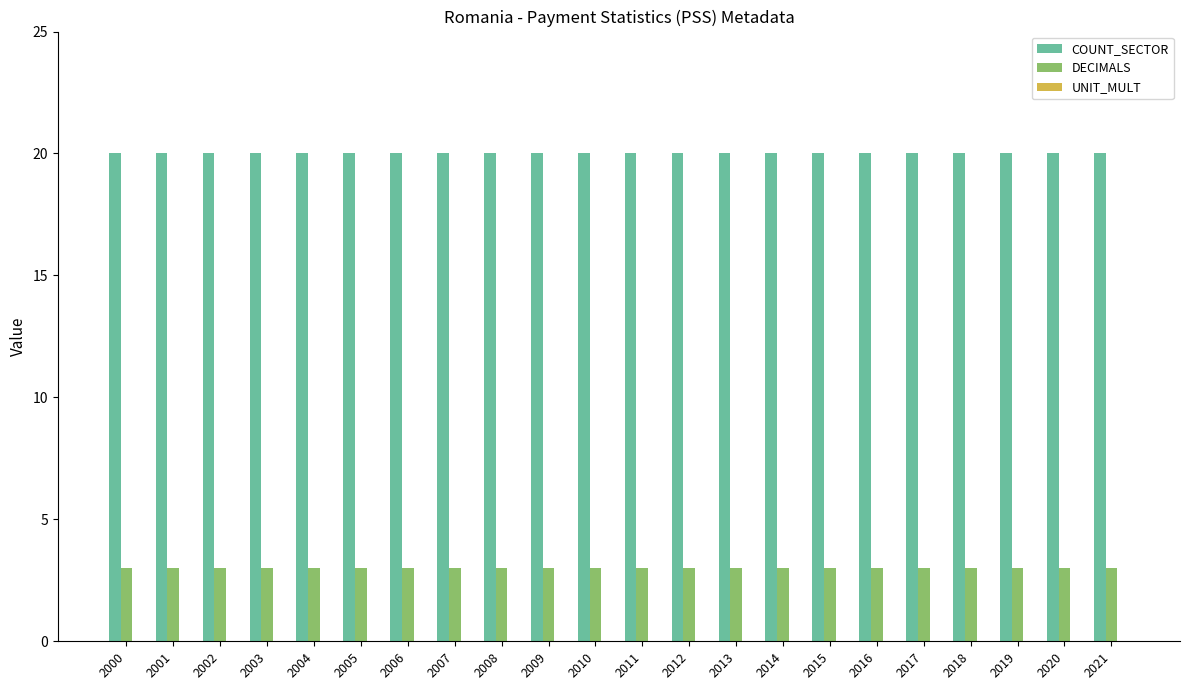

What is the difference between the highest and lowest values at 2000?

17